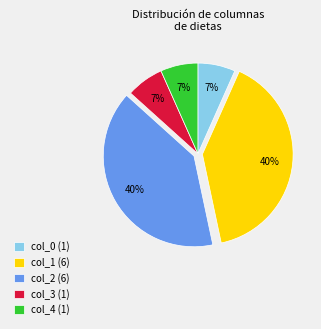

To the nearest percent, what portion does col_1 (6) represent?

40%